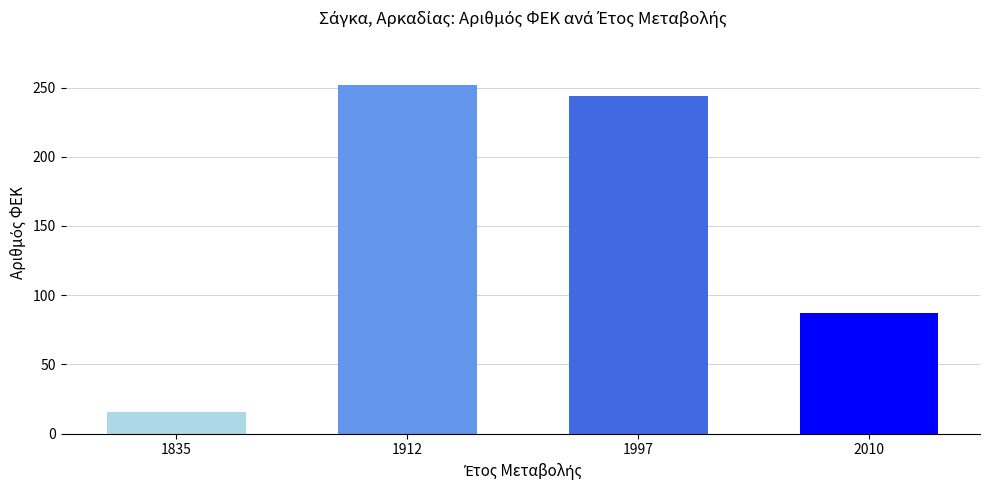

The value at 1912 is 252. True or false?

True